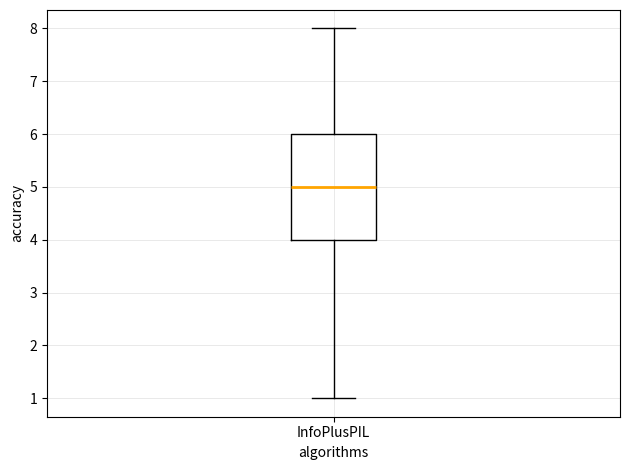

Transcribe this box plot: give where the median line is, the range the box spans, and where the two whiskers end, as read against the y-axis. The values are not printed on the chart, so give them approximately, as read against the axis.

median 5, box 4 to 6, whiskers 1 to 8